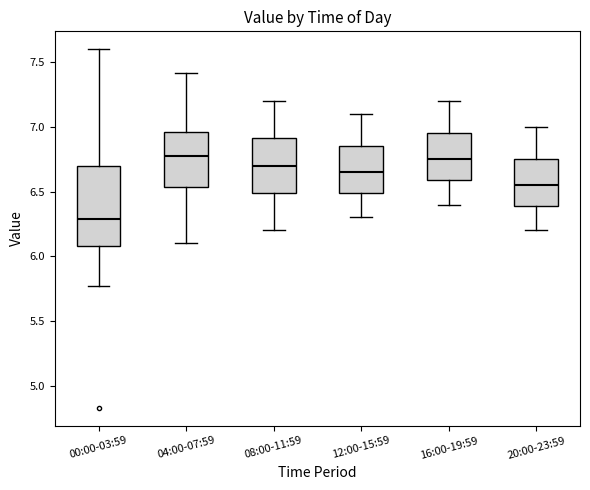

Which box has the lowest median line?

00:00-03:59